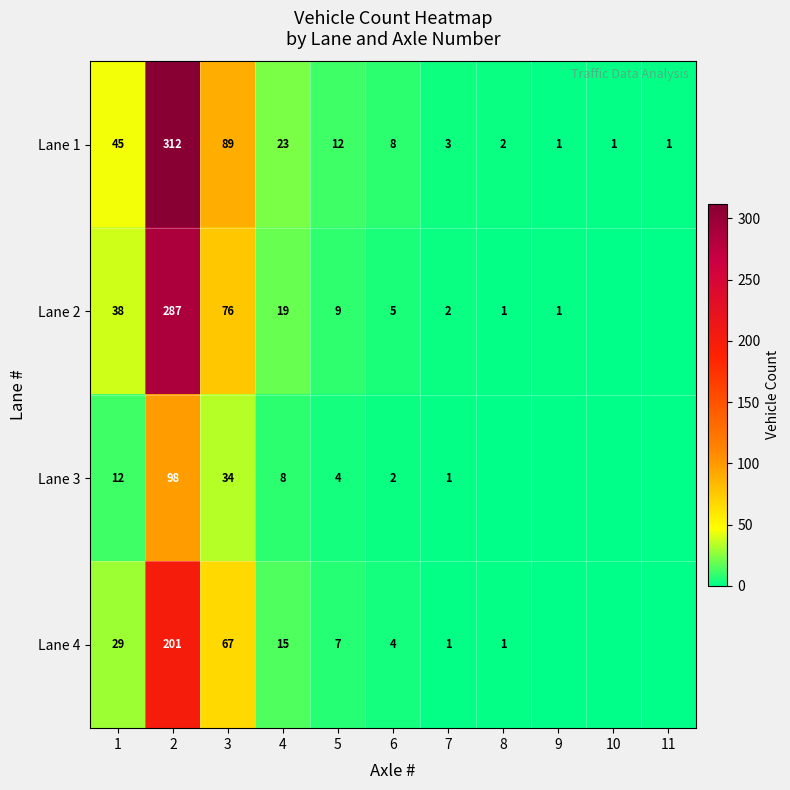

What is the highest value of the Lane 1 series?

312